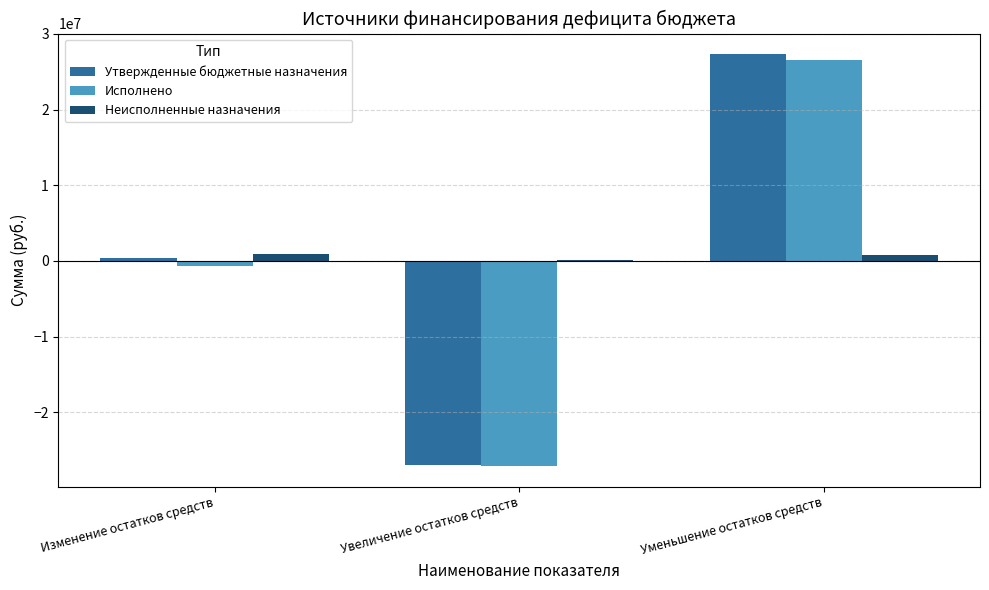

What is the sum of the Неисполненные назначения values at Увеличение остатков средств and Изменение остатков средств?

1079571.2